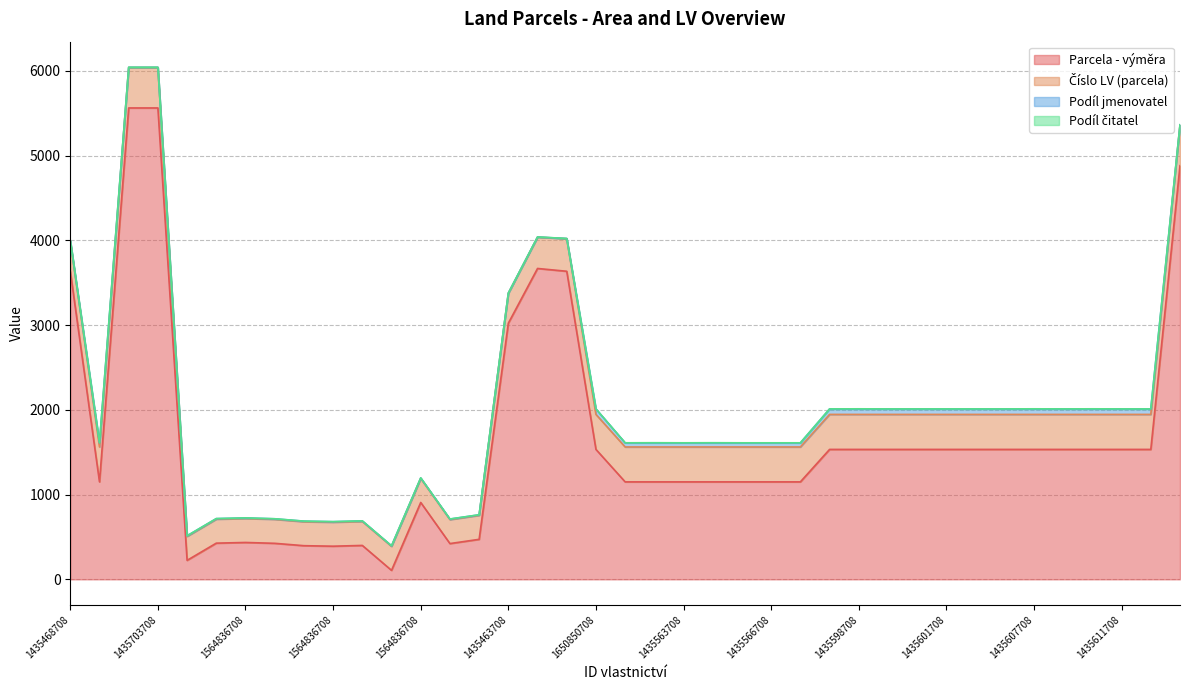

What is the sum of all Podíl čitatel values?

45